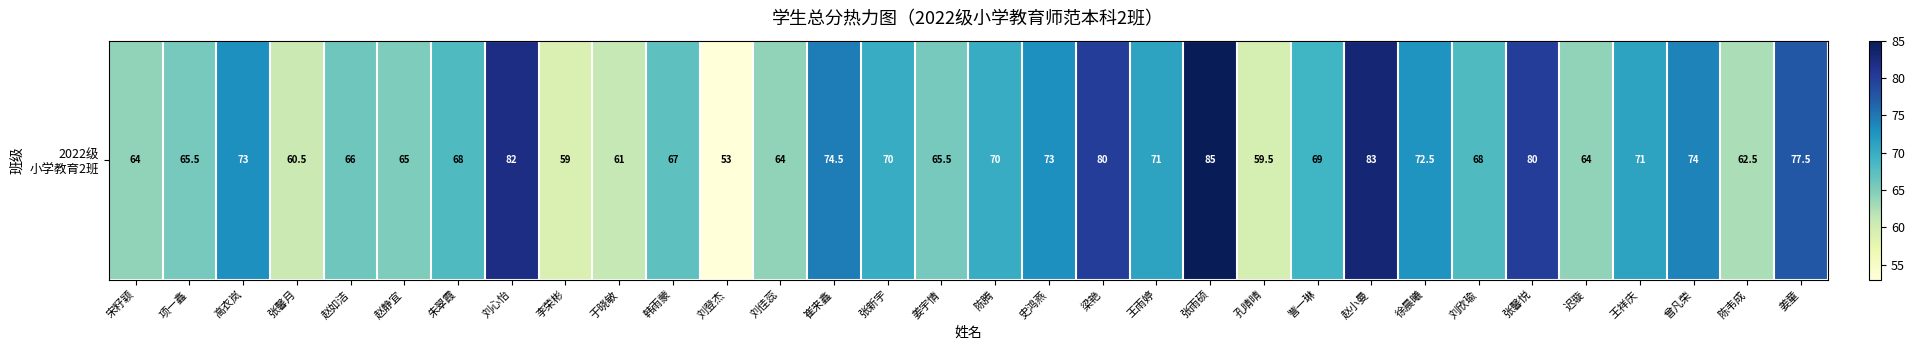

How many data points does each series have?

32